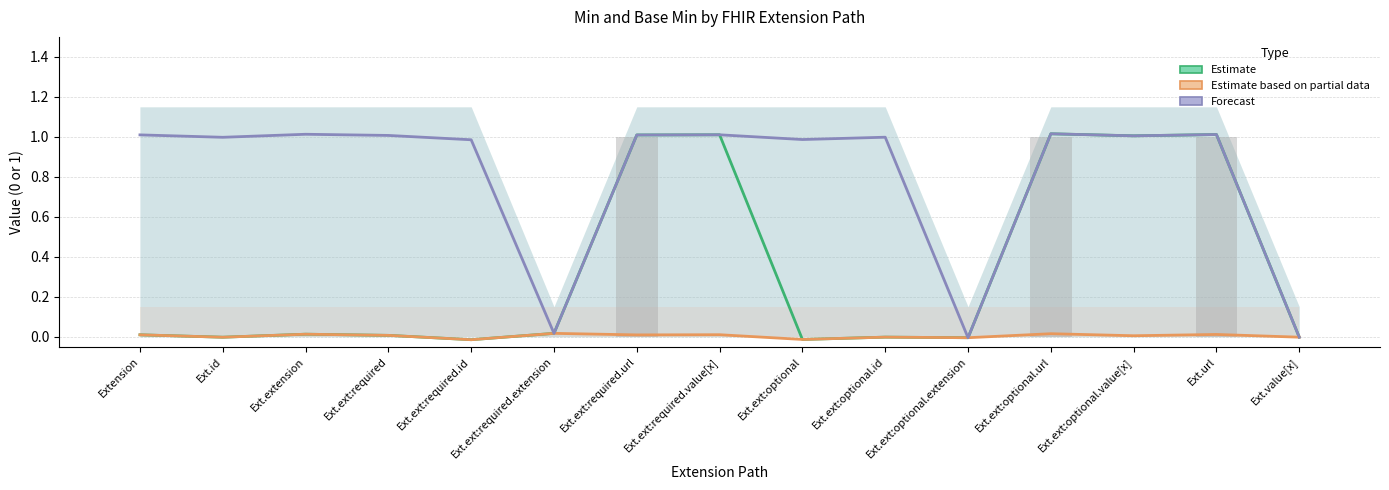

What is the sum of all Estimate values?

5.1